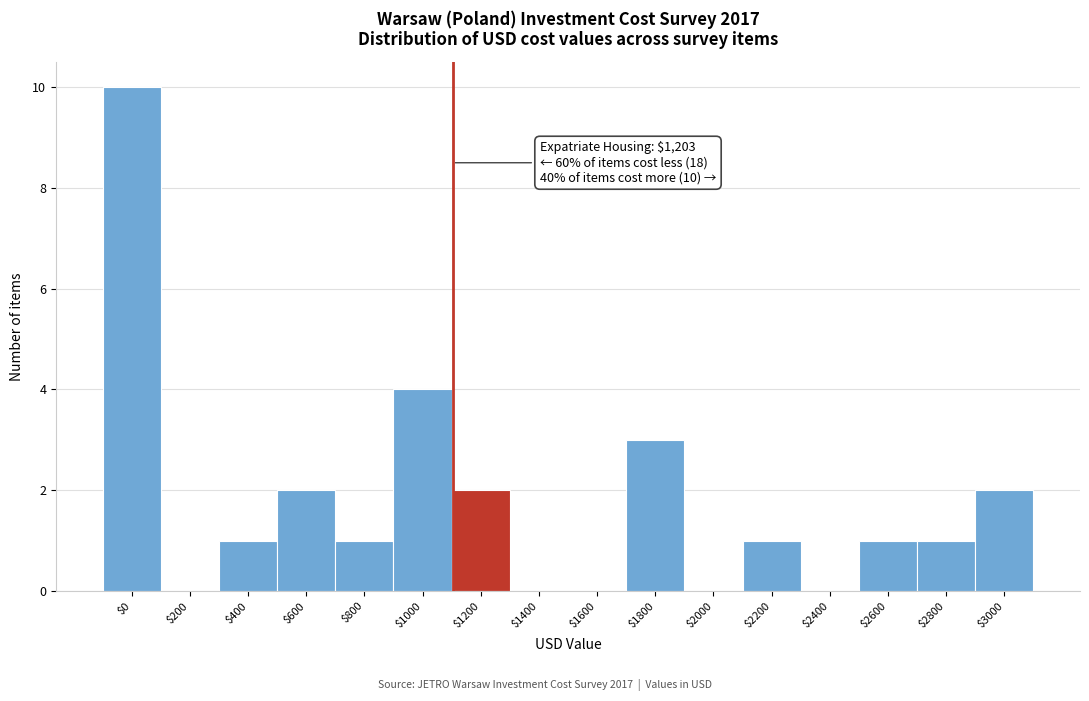

Where is the data nearest to the value 5?

$1000